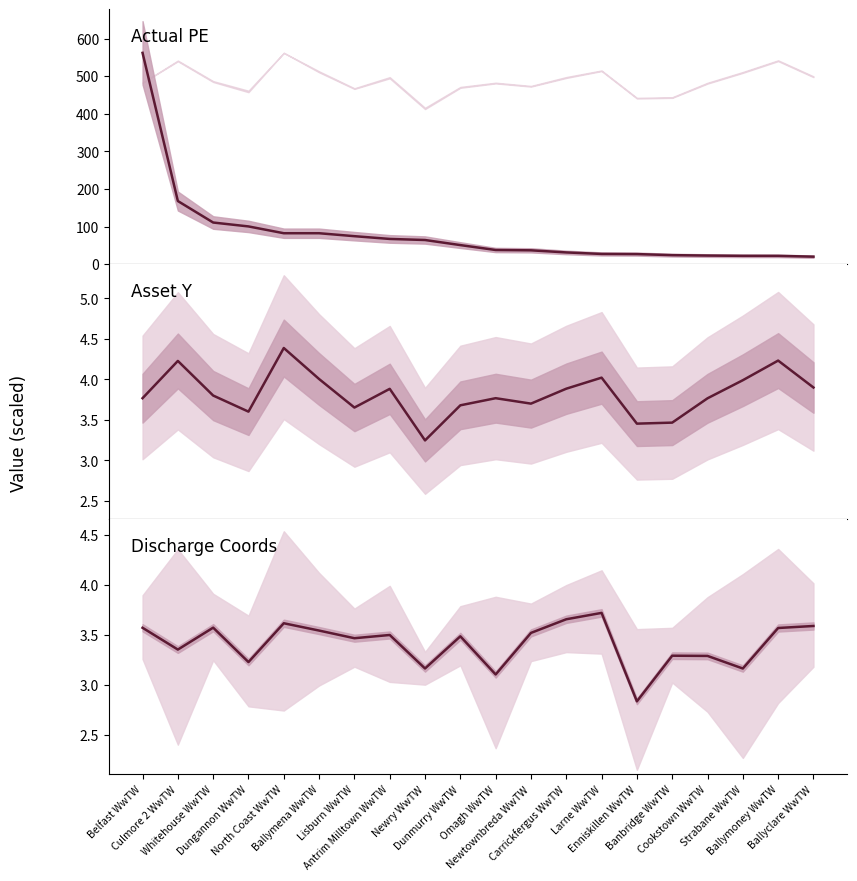

What is the difference between the highest and lowest values at Omagh WwTW?

34.9